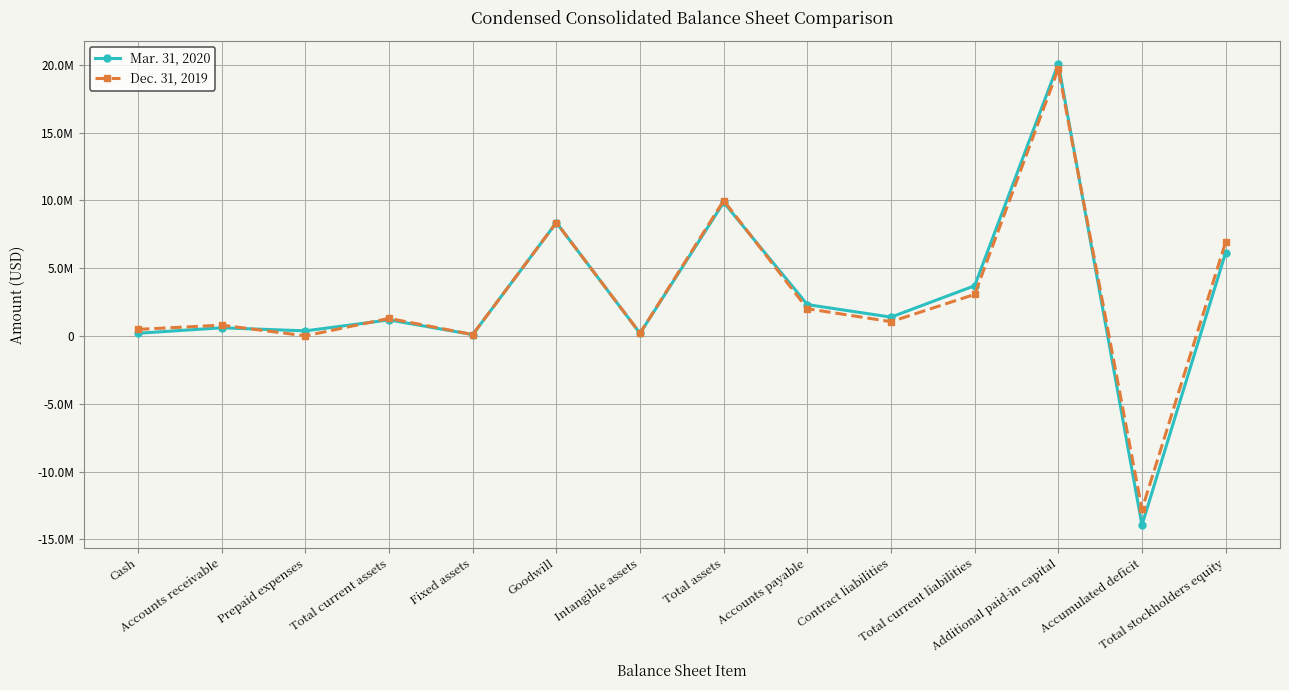

True or false: Mar. 31, 2020 has a value of -13944124 at Accumulated deficit.

True